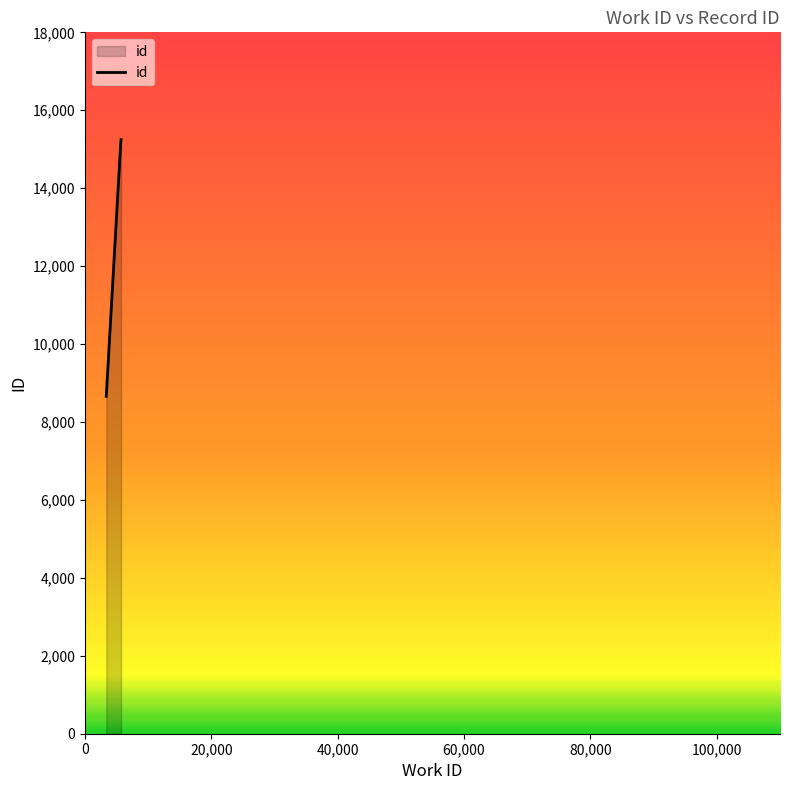

How many categories are shown in the chart?

9